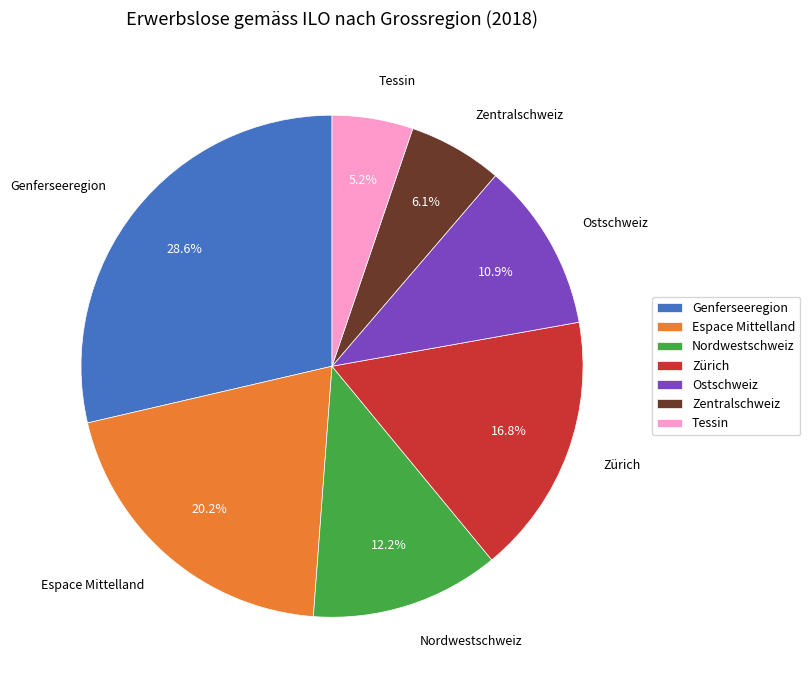

What percentage is the Nordwestschweiz slice, to the nearest percent?

12%